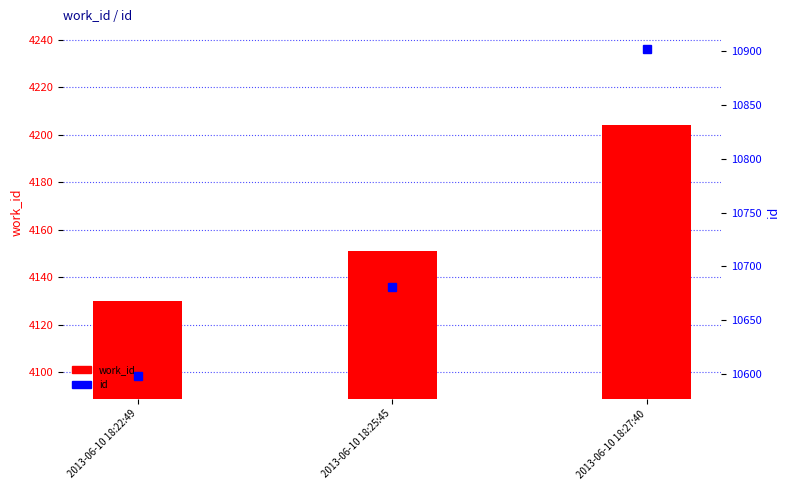

What is the label of the 1st bar from the left?

2013-06-10 18:22:49